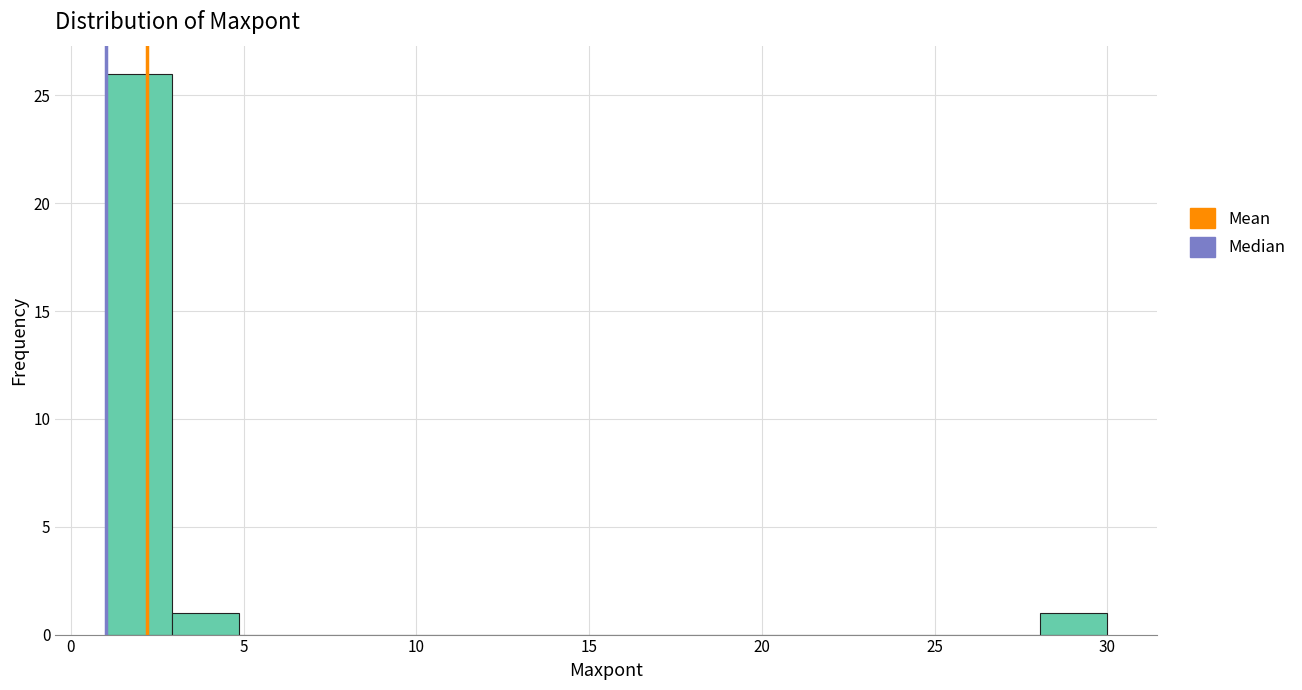

Around what value on the x-axis is the tallest bar? Give the approximate position of its centre, as read against the axis.

2.0